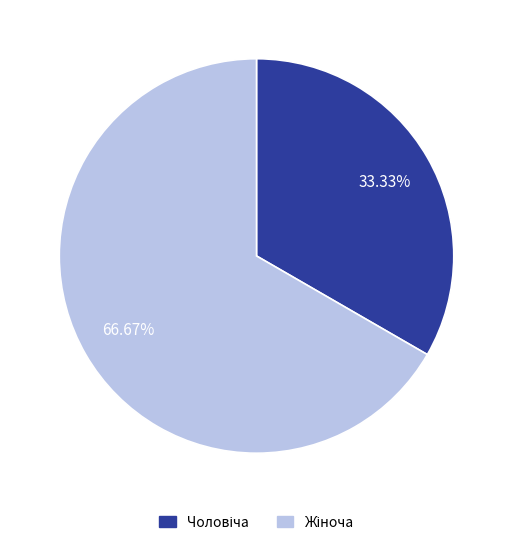

Does any single category account for the majority?

Yes